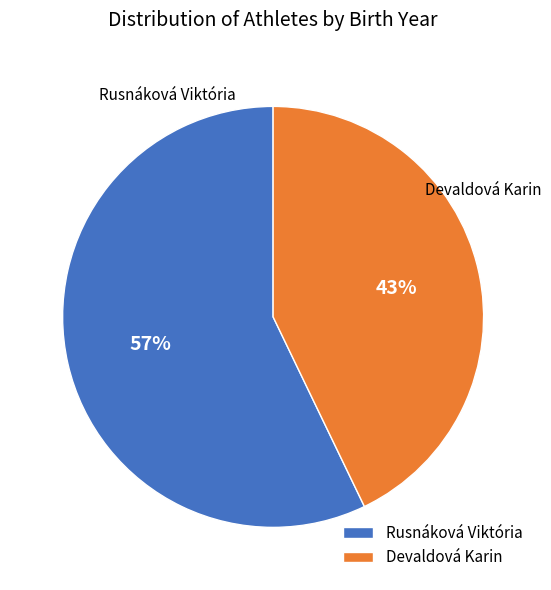

How many segments does this pie chart have?

2